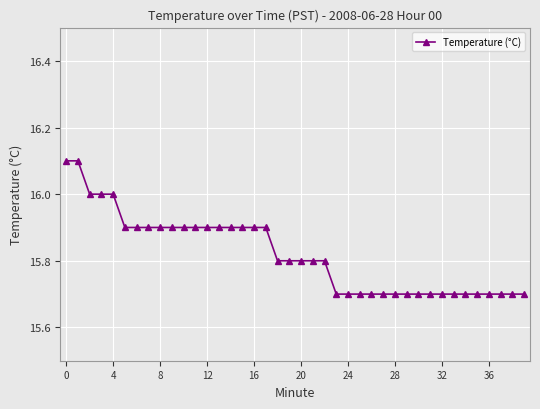

What is the greatest value displayed?

16.1